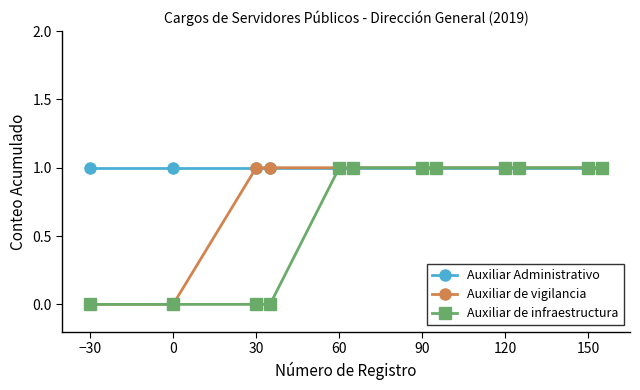

Reading left to right, transcribe all the data shown in this chart.

Auxiliar Administrativo: 1	1	1	1	1	1	1	1	1	1	1	1
Auxiliar de vigilancia: 0	0	1	1	1	1	1	1	1	1	1	1
Auxiliar de infraestructura: 0	0	0	0	1	1	1	1	1	1	1	1